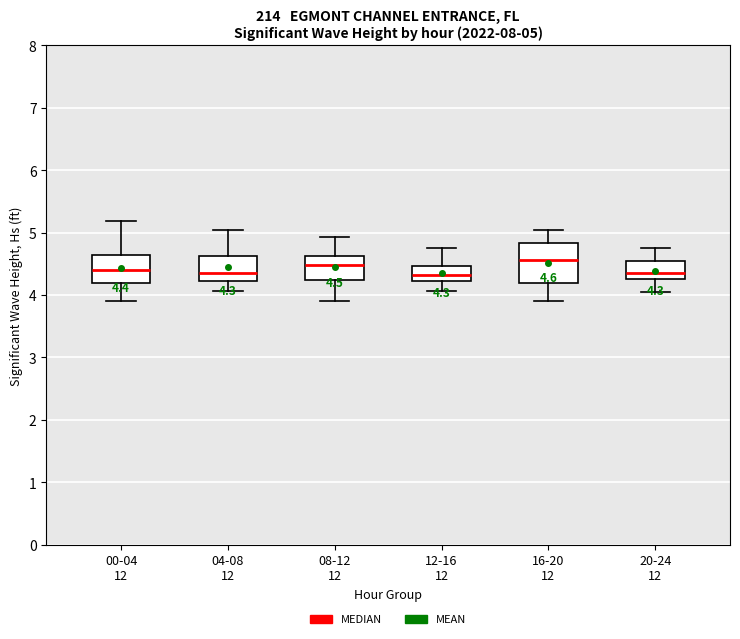

Which box is the tallest, from its lower edge to its upper edge?

16-20 12